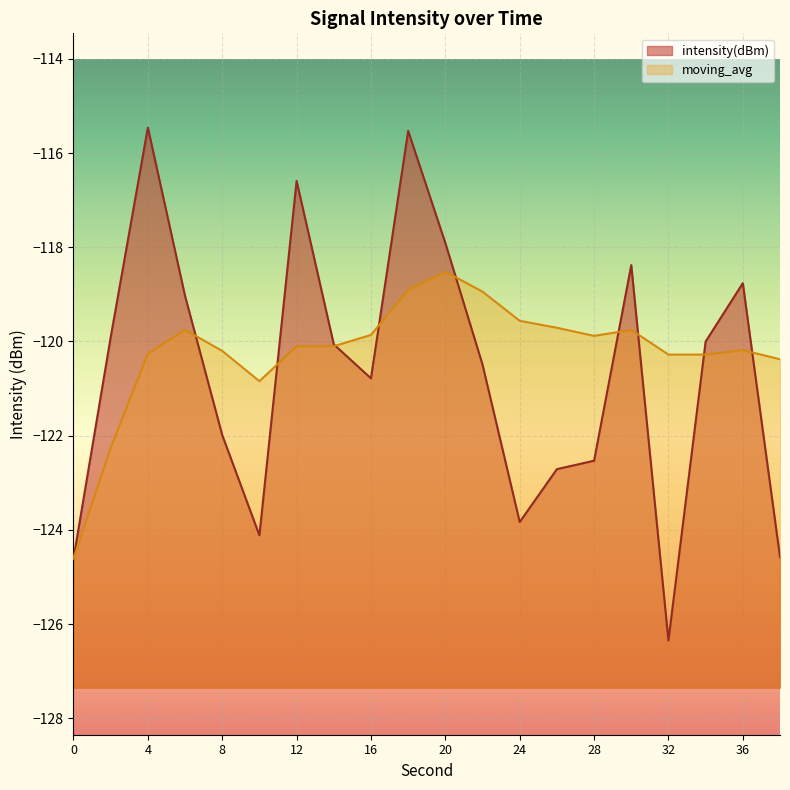

What is the value of the moving_avg point at the 17th from the left?

-120.3